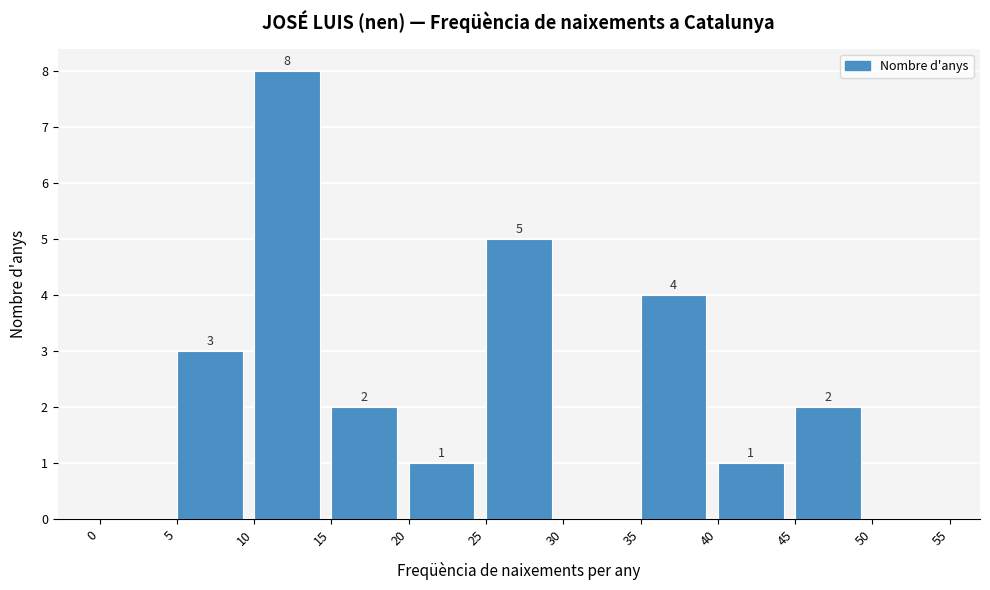

Over which range of the x-axis is the bar tallest?

10 to 15